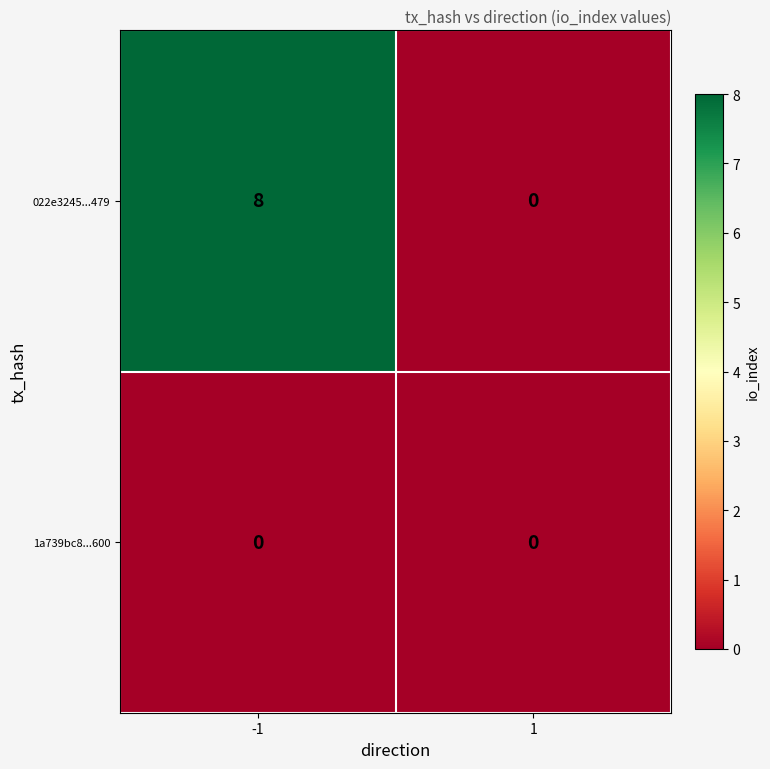

What is the average value of the 022e3245...479 series?

4